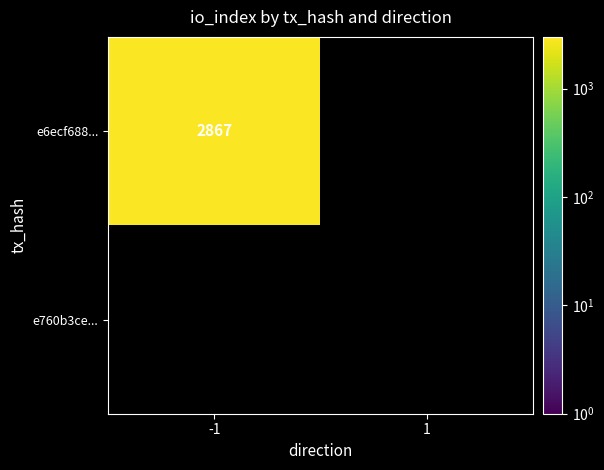

How many data points does each series have?

2